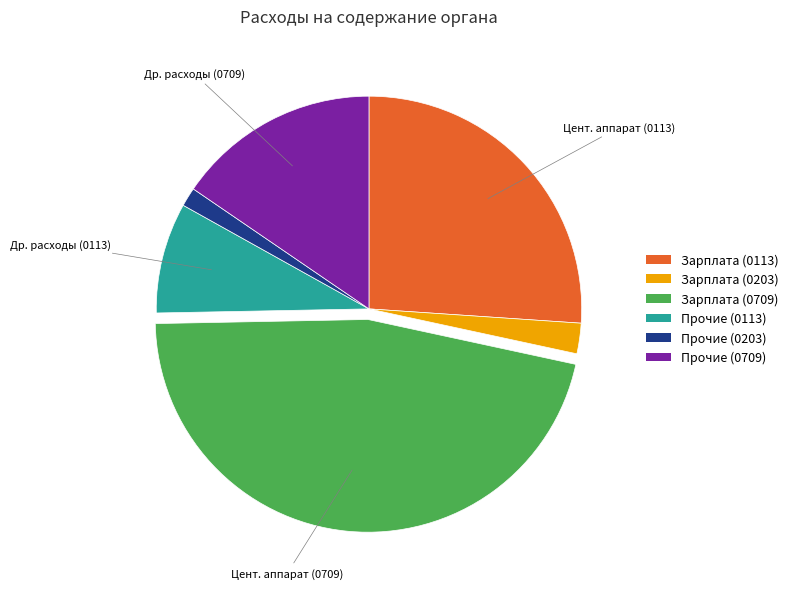

Is there a majority slice in this chart?

No